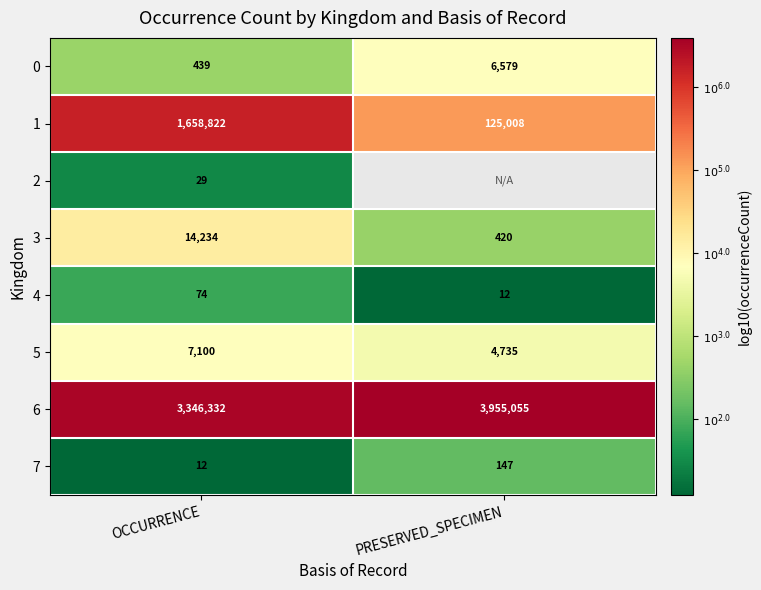

List the labels in order of 3 value, largest first.

OCCURRENCE, PRESERVED_SPECIMEN